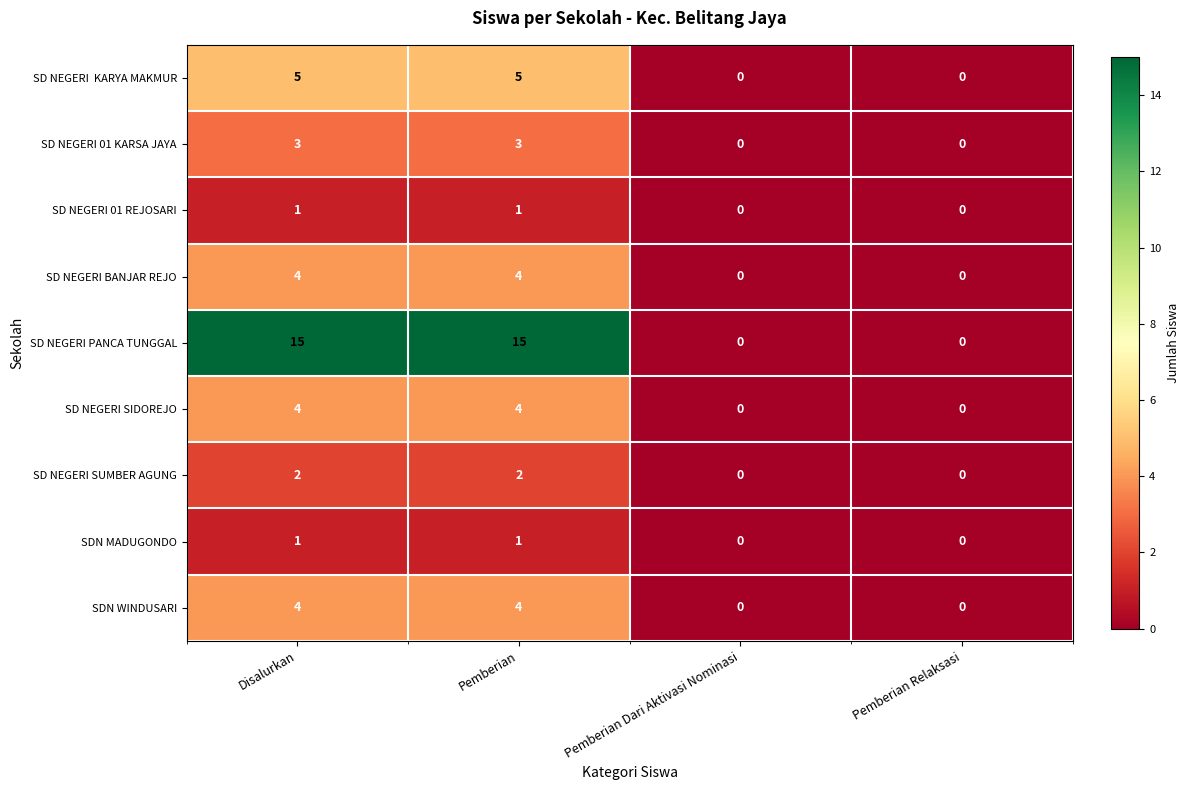

How many SDN WINDUSARI values are between 0 and 4?

4